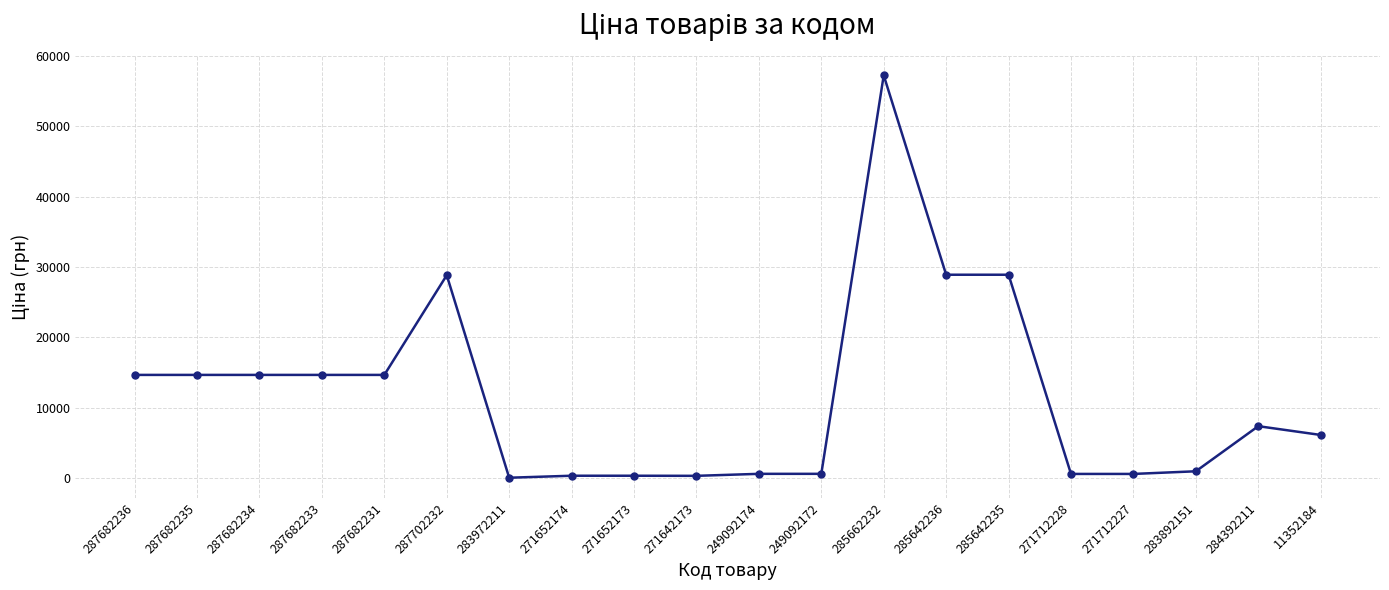

What is the label of the 17th point from the left?

271712227